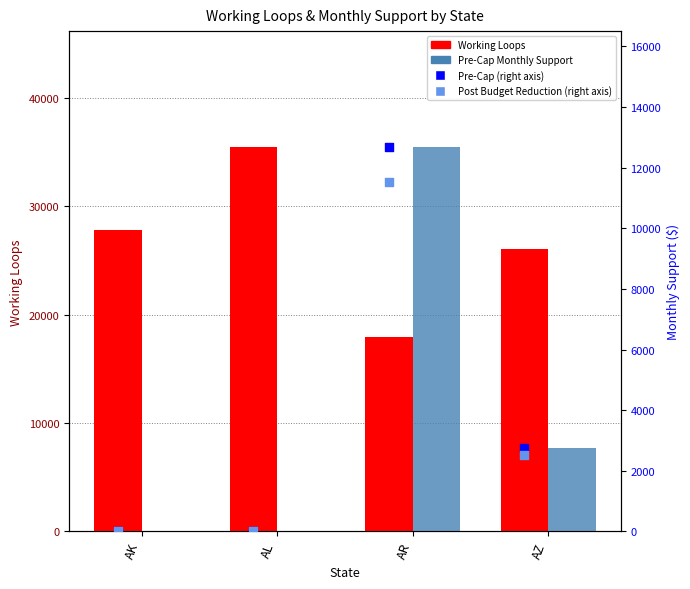

What is the total value across all series at AL?

35528.0